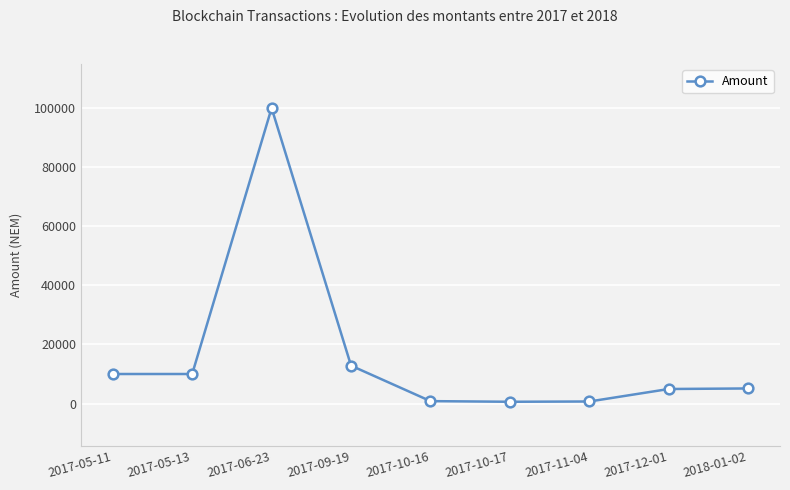

Is it true that the value at 2017-09-19 is 12829?

True